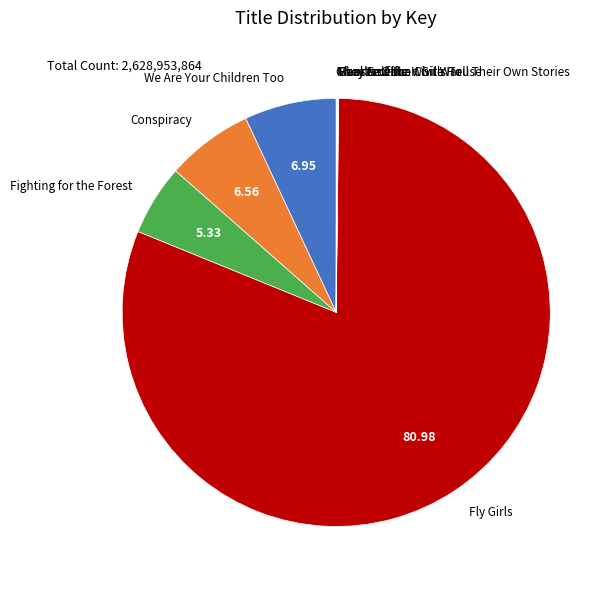

Is there any slice that represents more than half of the pie?

Yes